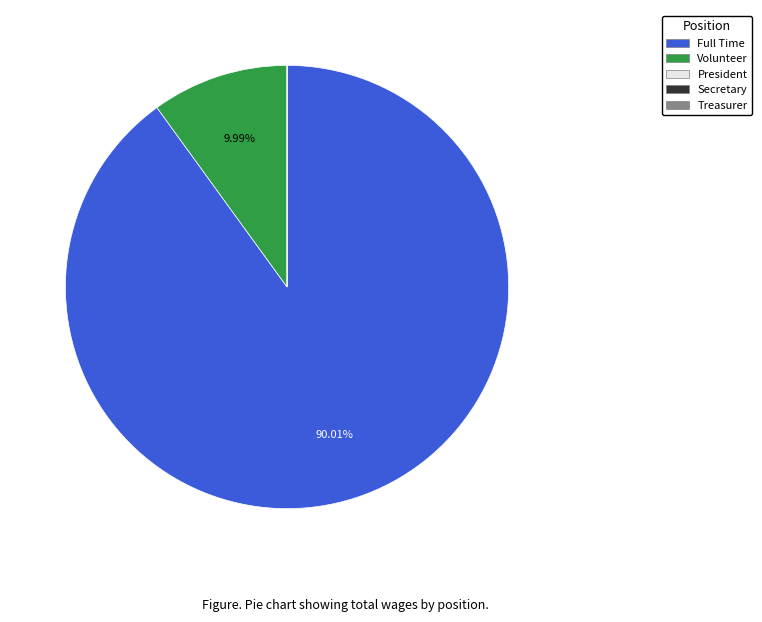

Which category has the biggest portion of the pie?

Full Time